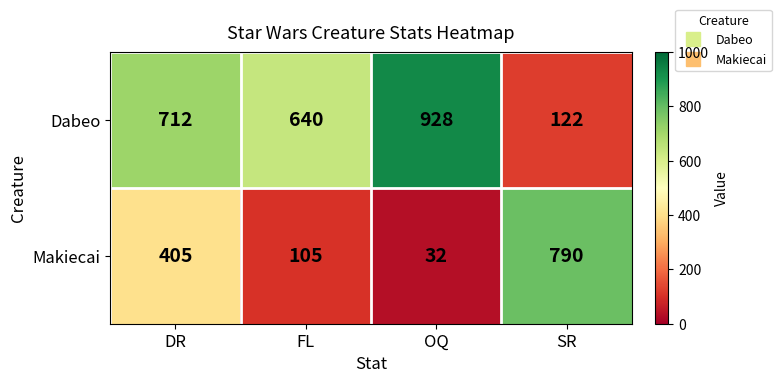

Between DR and FL, which series saw the biggest shift?

Makiecai